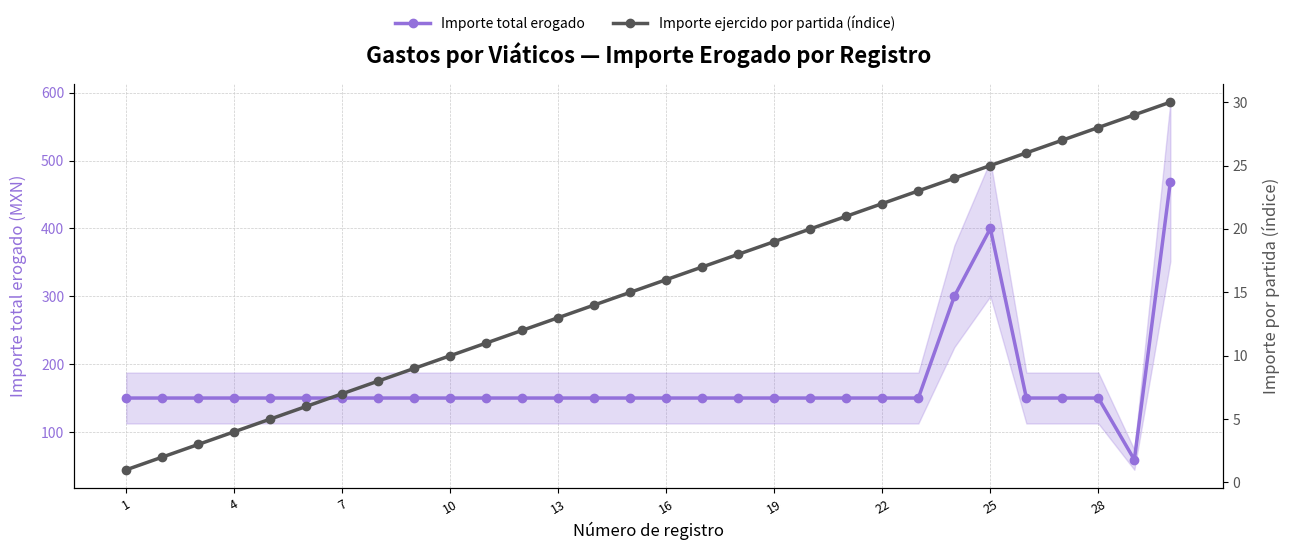

True or false: Importe ejercido por partida (índice) and Importe total erogado cross at least once.

False